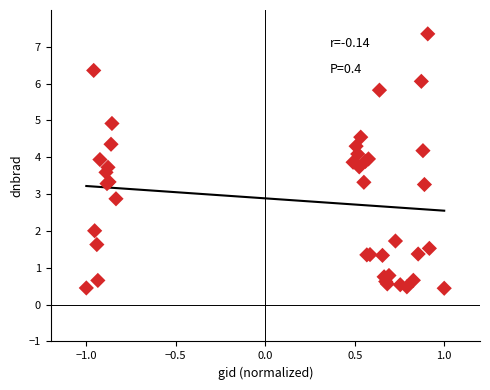

What Y value in the scatter plot is closest to 3?

2.9